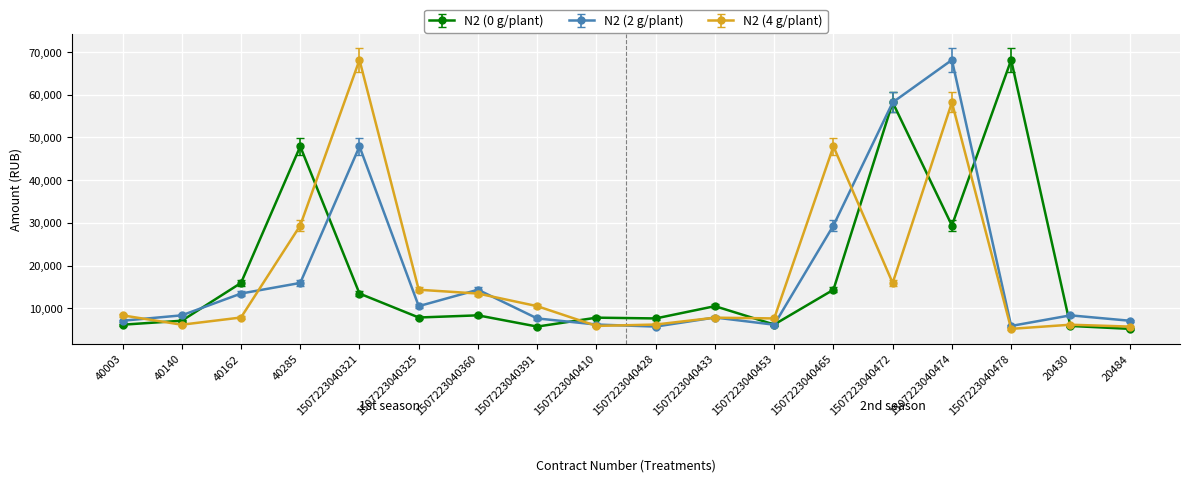

Which series changed the most between 1507223040321 and 1507223040325?

N2 (4 g/plant)